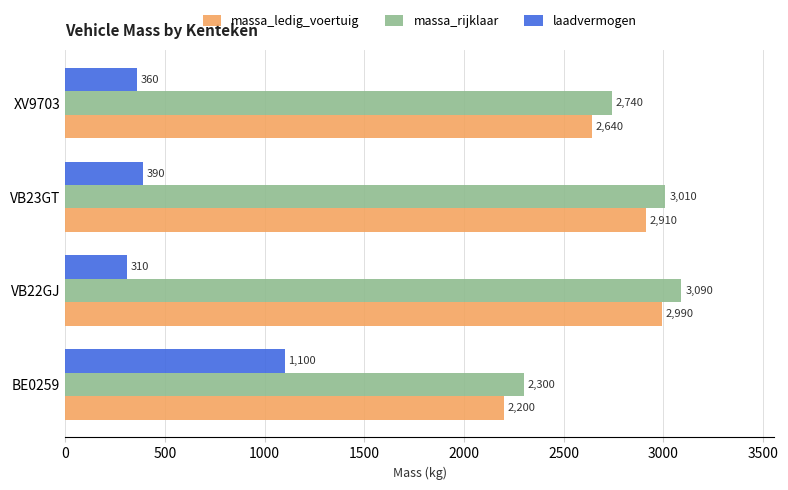

Which series has the largest total across all categories?

massa_rijklaar